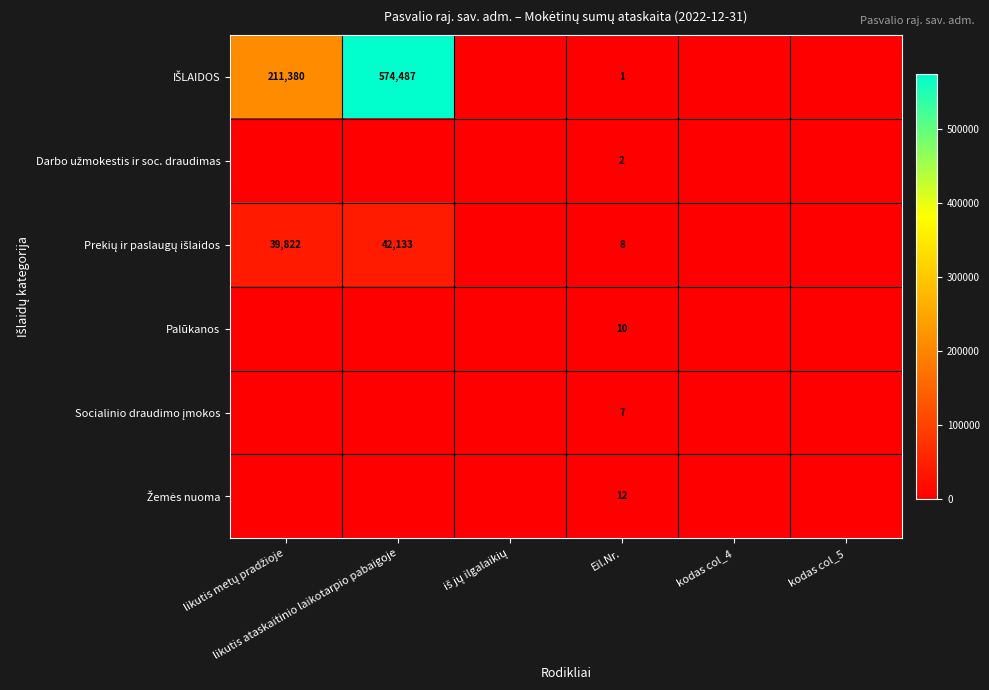

How many positive values does the Palūkanos series have?

1